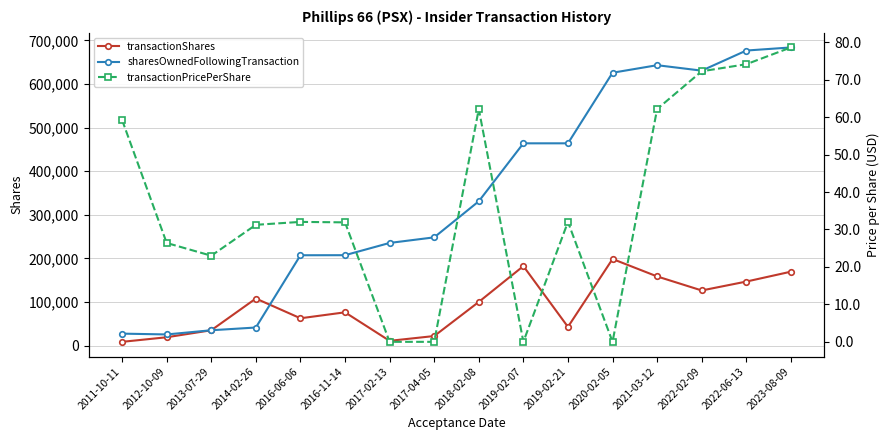

True or false: transactionShares has more than 1 points higher than both neighbors.

True